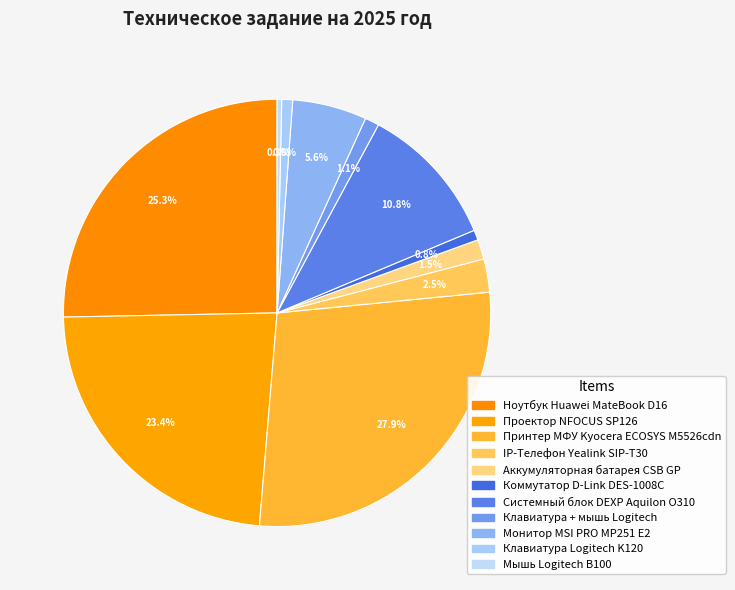

Count the number of slices in the pie.

11